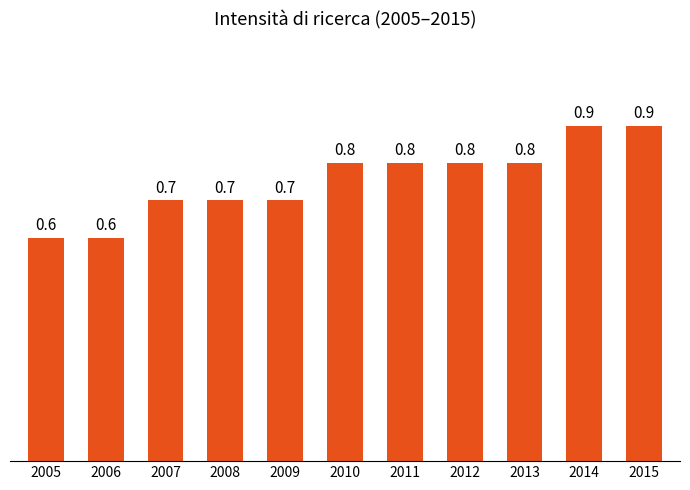

The chart shows a value of 1.1 at 2010. True or false?

False